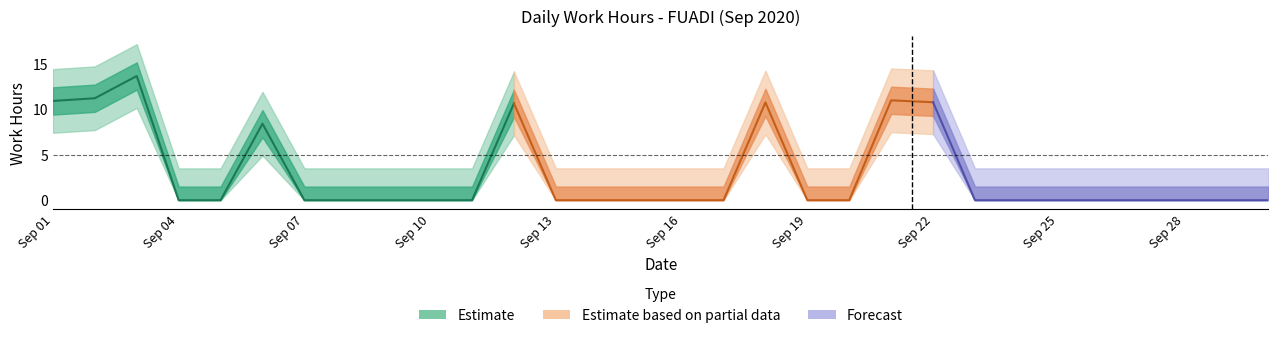

Is this an area chart (filled region under the line)?

No